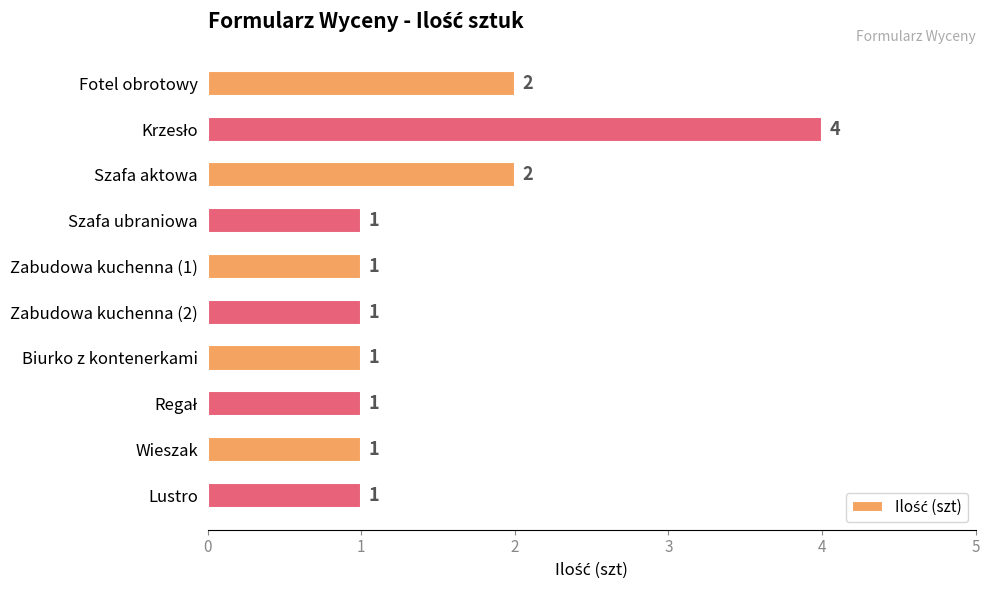

Are the bars grouped side by side (vs. stacked)?

No